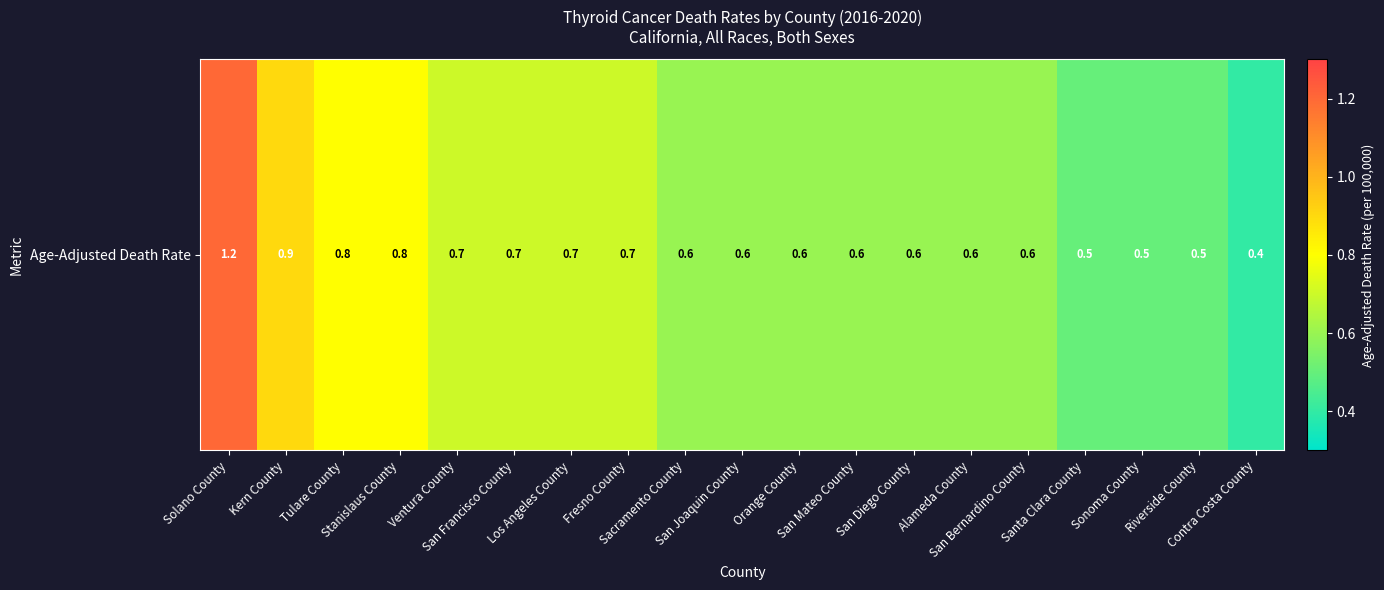

List the labels in order of value, largest first.

Solano County, Kern County, Tulare County, Stanislaus County, Ventura County, San Francisco County, Los Angeles County, Fresno County, Sacramento County, San Joaquin County, Orange County, San Mateo County, San Diego County, Alameda County, San Bernardino County, Santa Clara County, Sonoma County, Riverside County, Contra Costa County